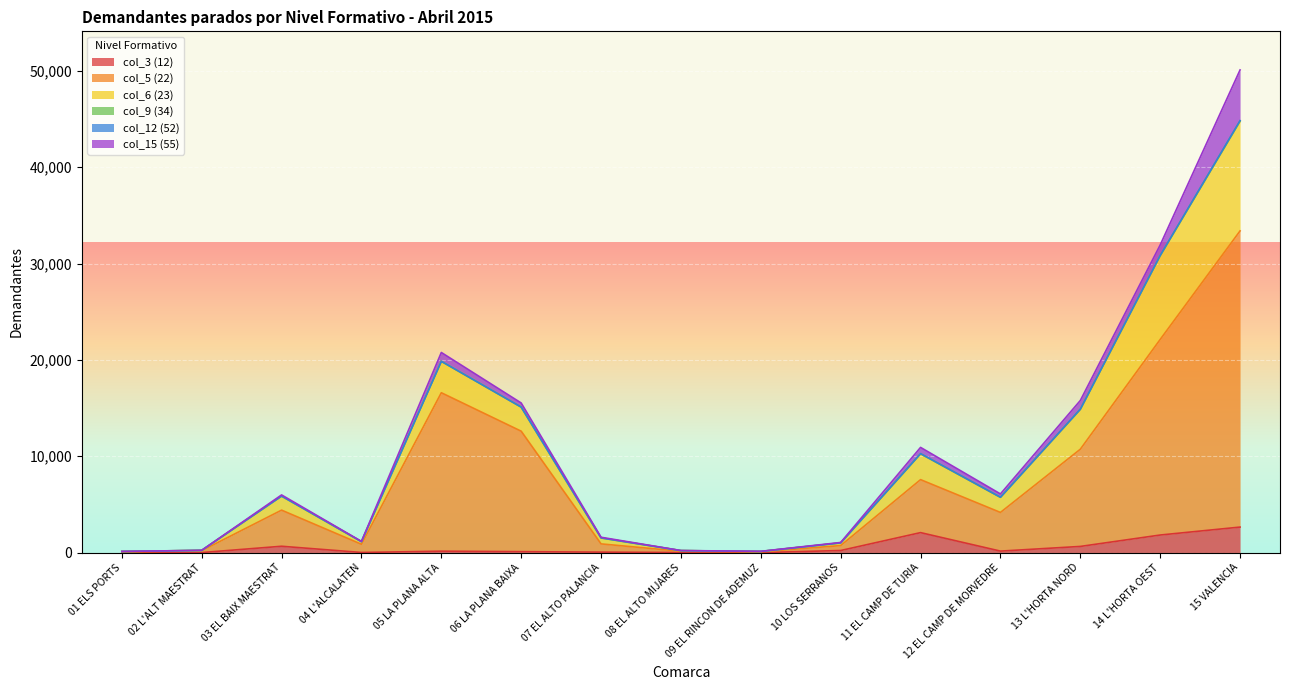

True or false: col_3 (12) and col_6 (23) intersect in this chart.

False